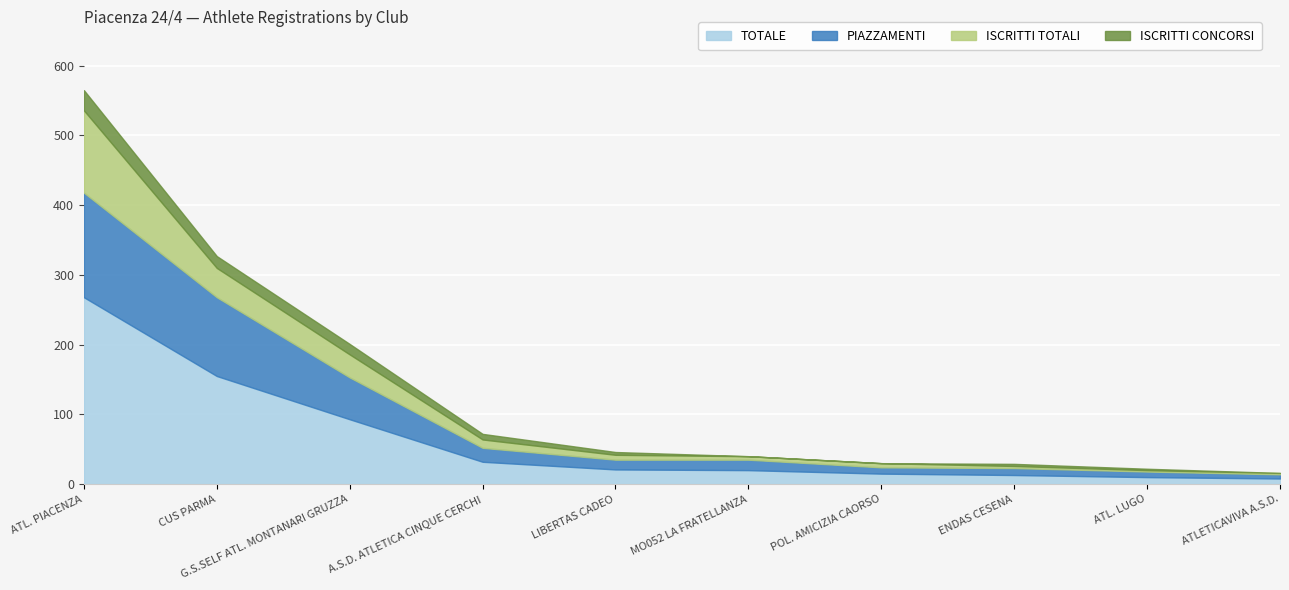

What is the label of the 4th point from the right?

POL. AMICIZIA CAORSO